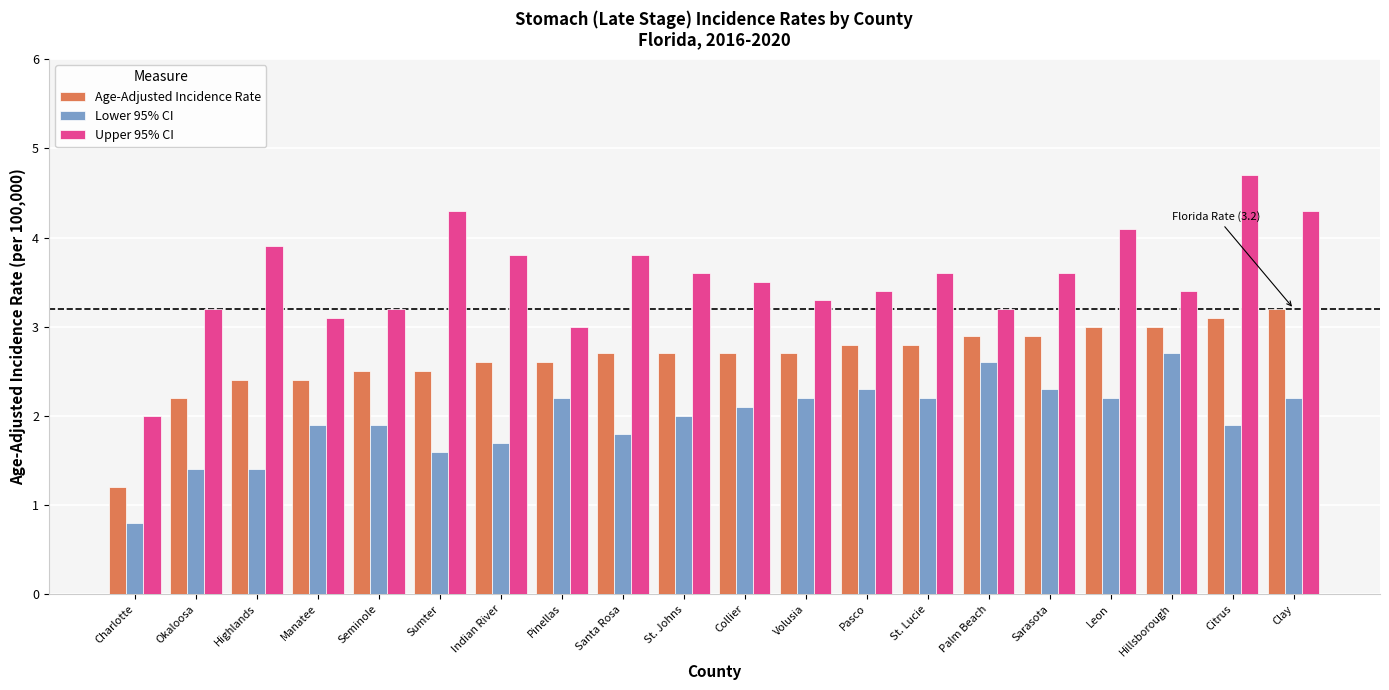

At which label is Age-Adjusted Incidence Rate closest to 2?

Okaloosa